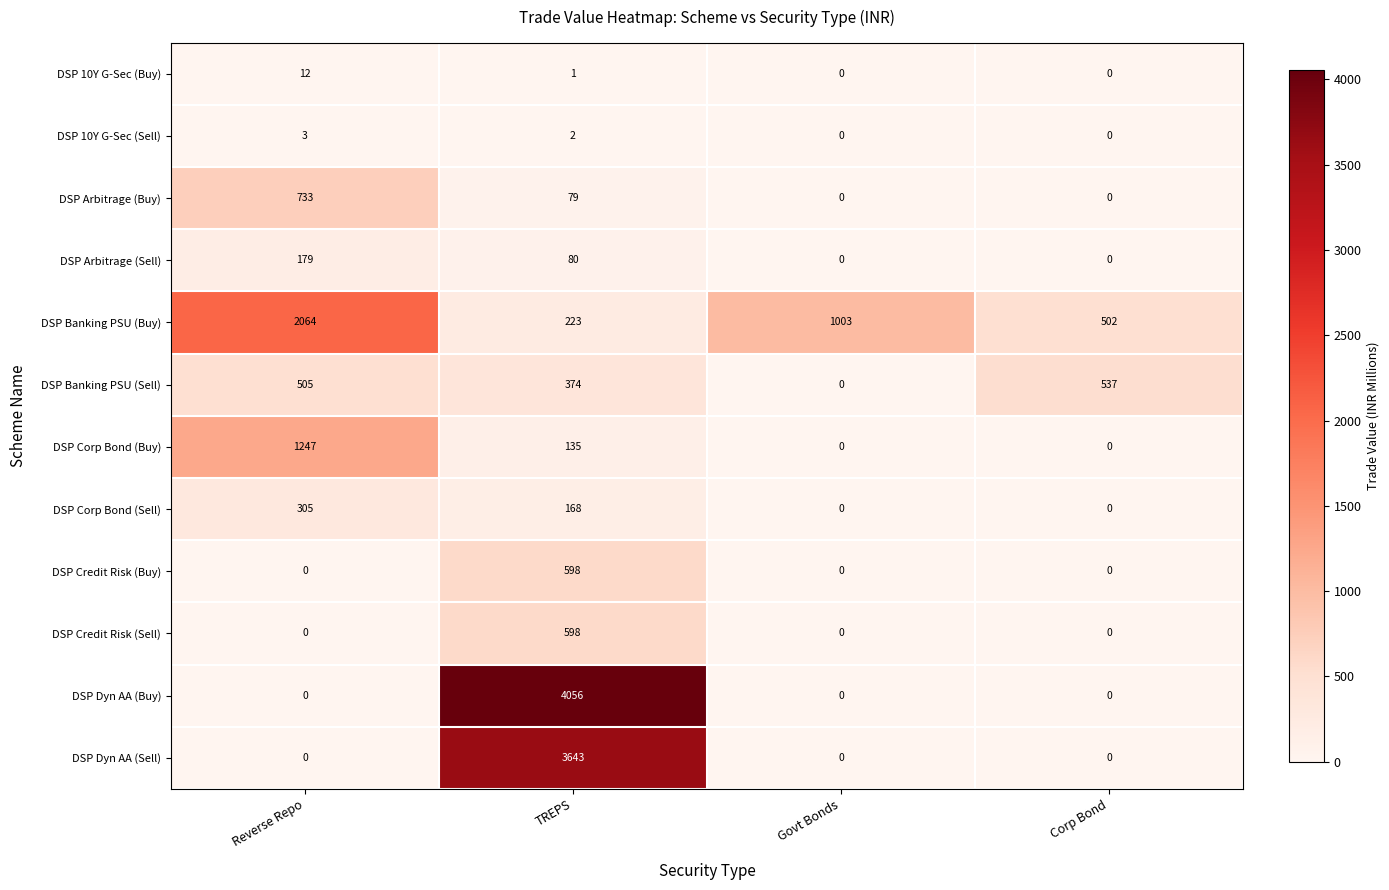

The DSP Banking PSU (Sell) series shows 374 at TREPS. True or false?

True